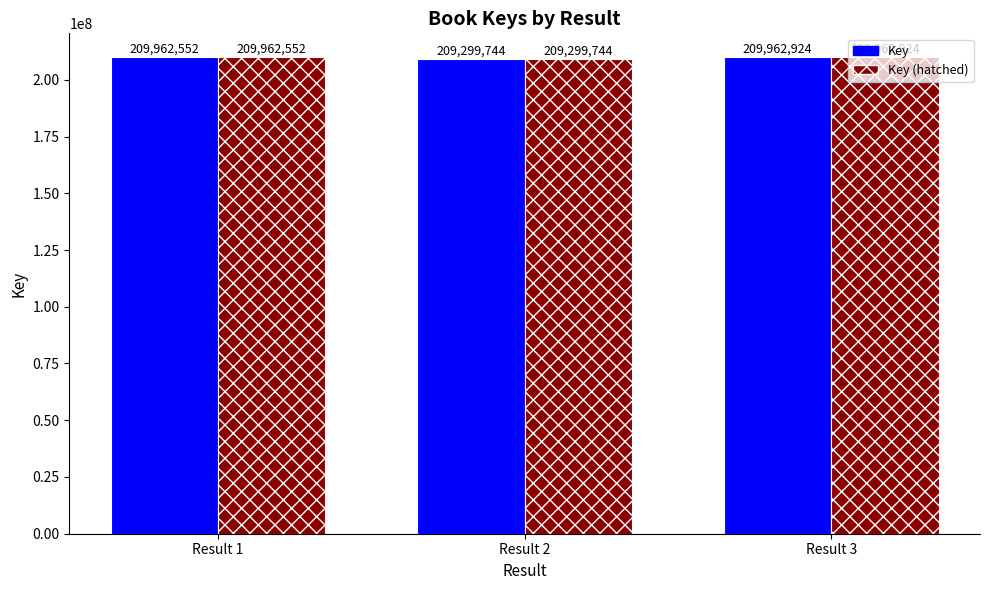

How many groups of bars are there?

3